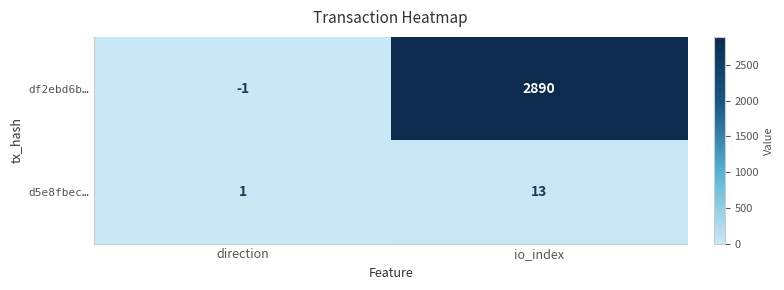

Read the df2ebd6b… value at io_index.

2890